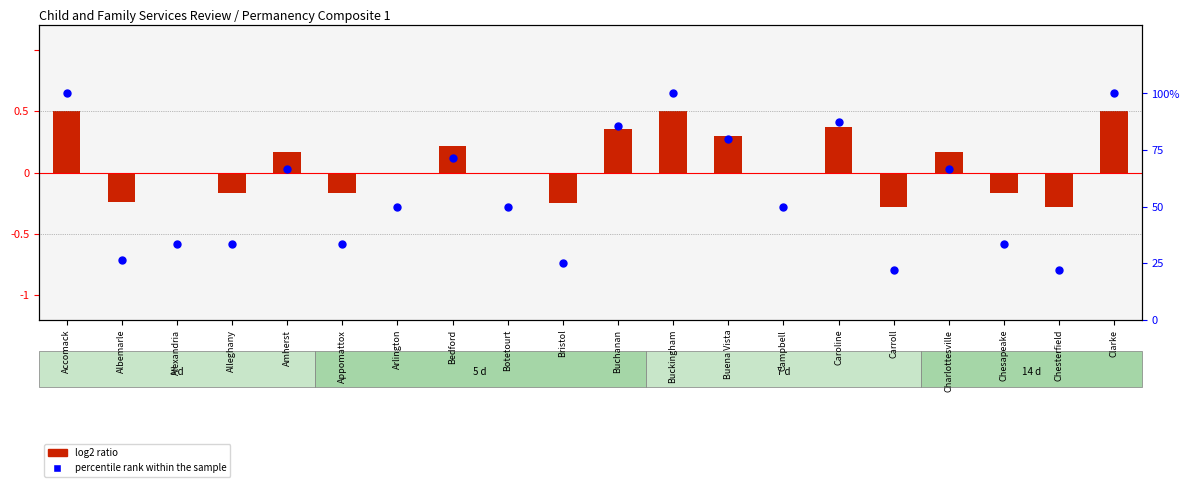

Which series has the widest spread of Y values?

percentile rank within the sample